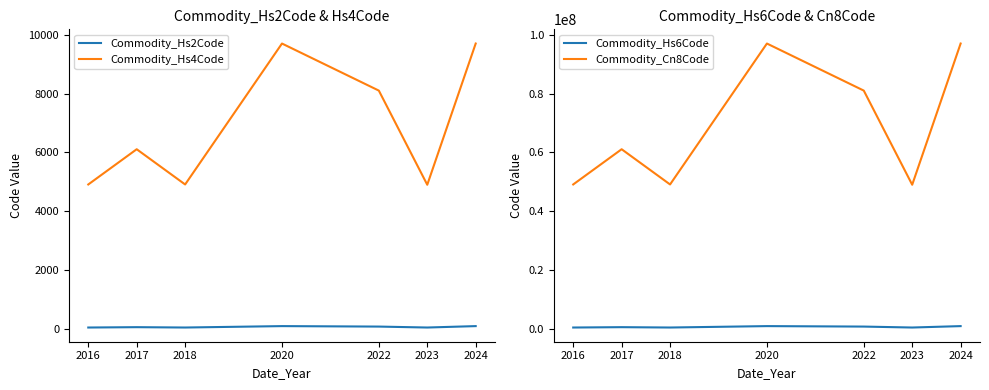

What are all the series names shown in the legend?

Commodity_Hs2Code, Commodity_Hs4Code, Commodity_Hs6Code, Commodity_Cn8Code